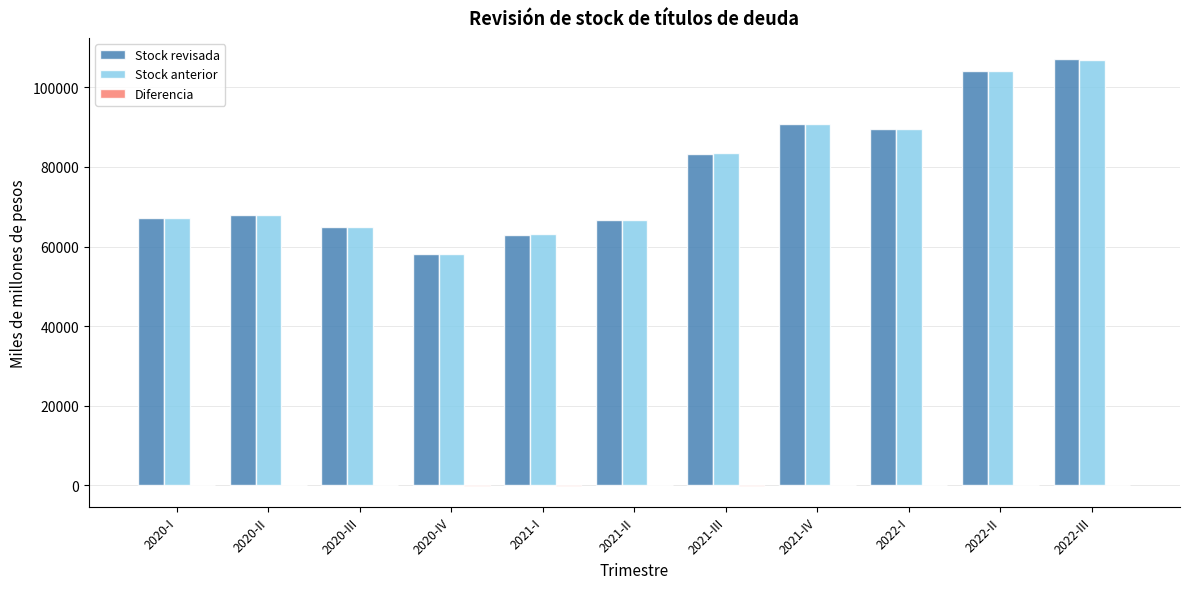

What is the spread (max minus min) of values at 2021-I?

63129.8